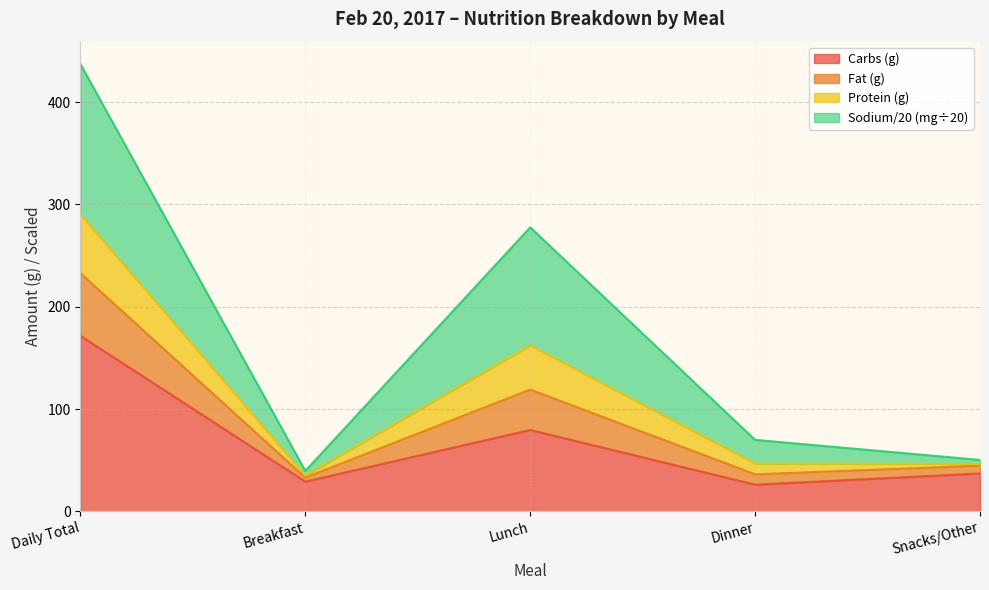

Reading left to right, what are the values for Carbs (g)?

171.6	29.0	79.5	26.1	37.0